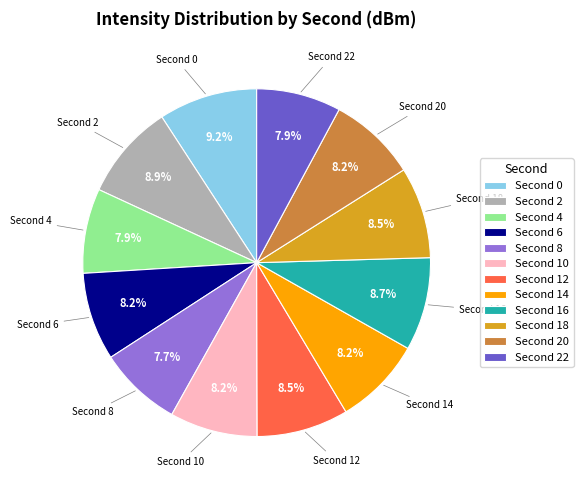

Is there a majority slice in this chart?

No